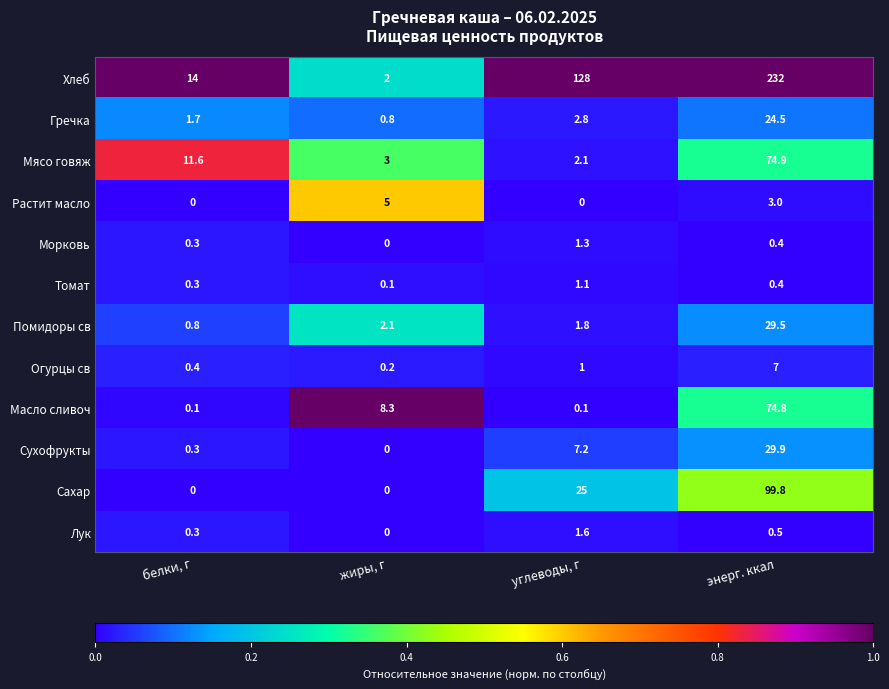

What is the greatest value displayed?

232.0